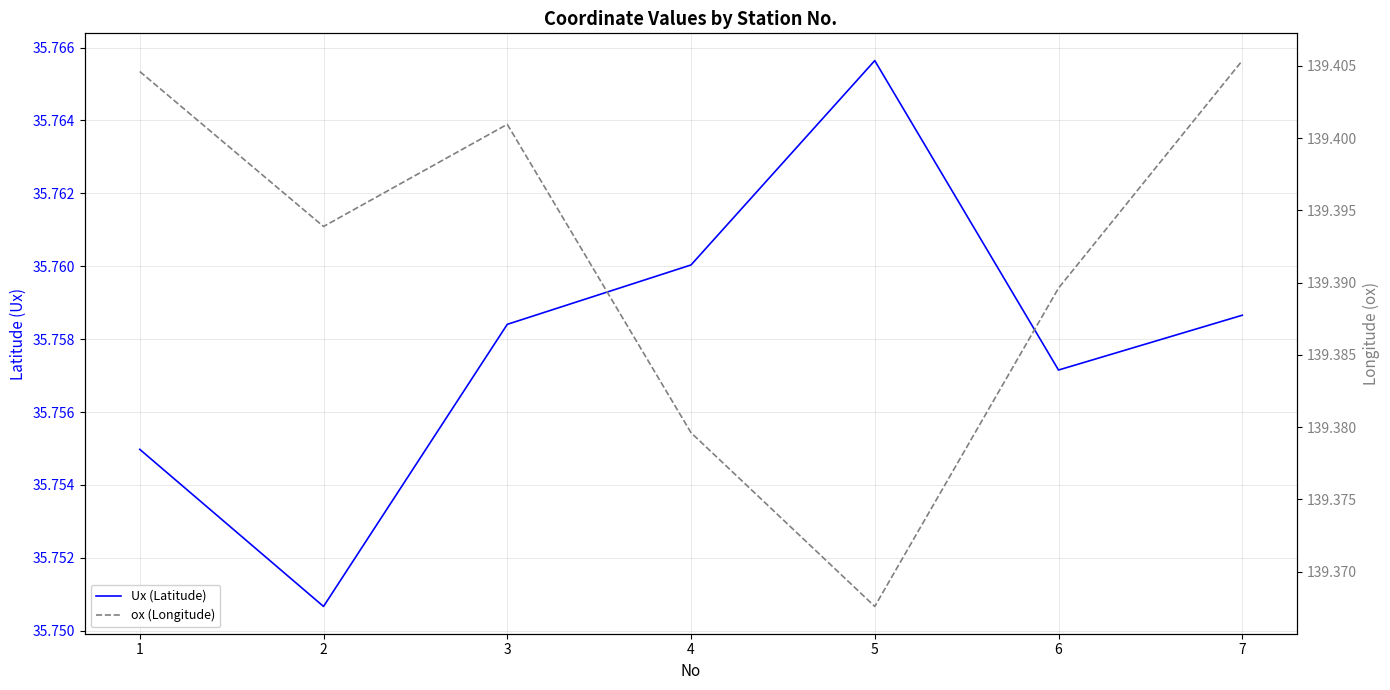

True or false: ox (Longitude) has a value of 182.1 at 6.

False